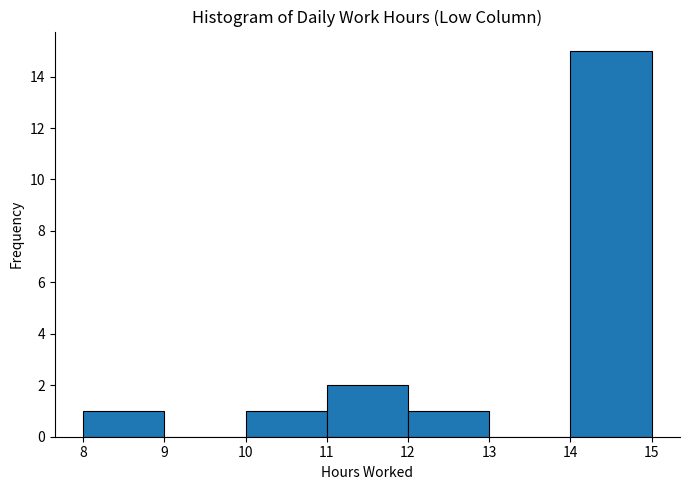

What is the height of the bar covering 12 to 13 on the x-axis? The values are not printed on the chart, so give them approximately, as read against the axis.

1